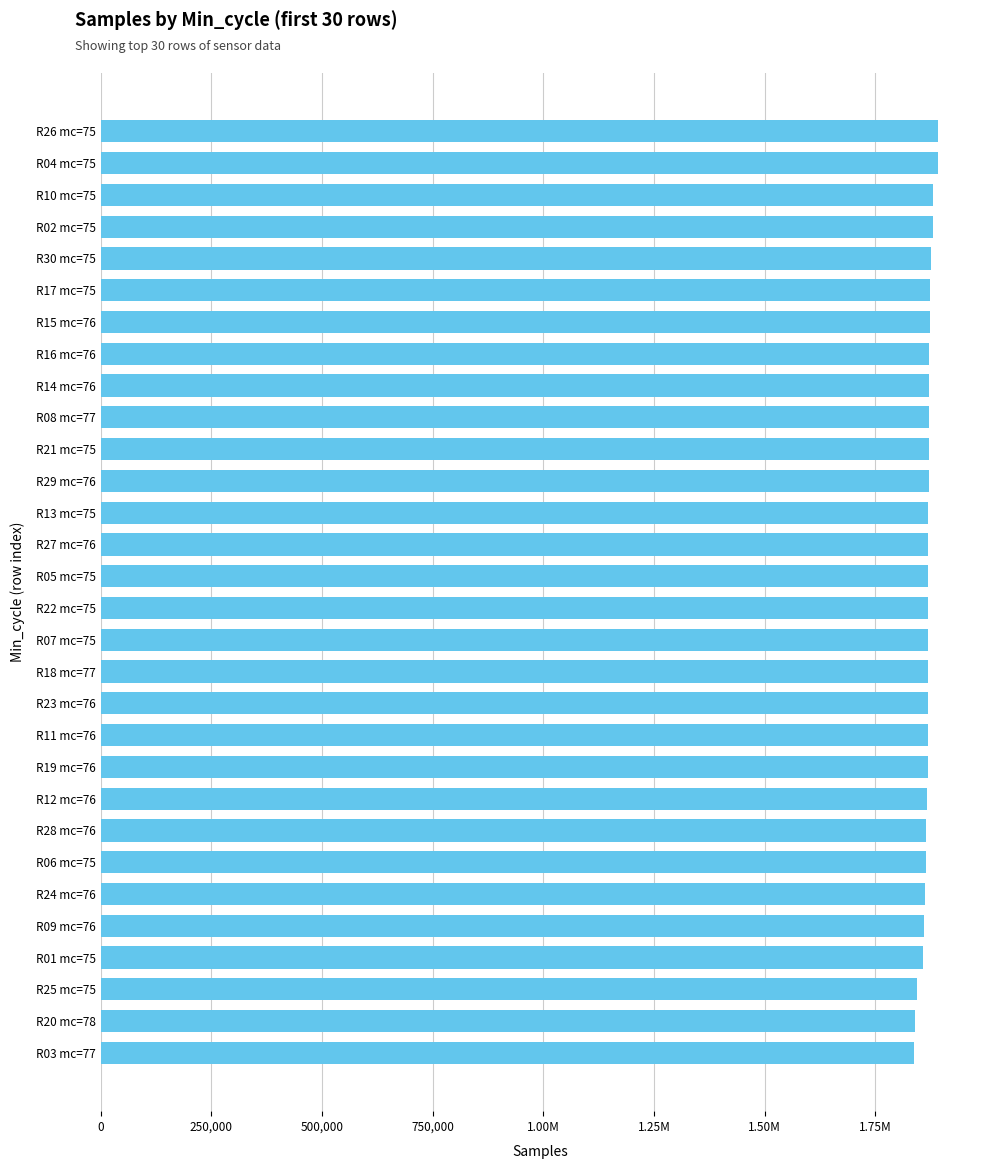

What is the difference between the second highest and minimum values?

54161